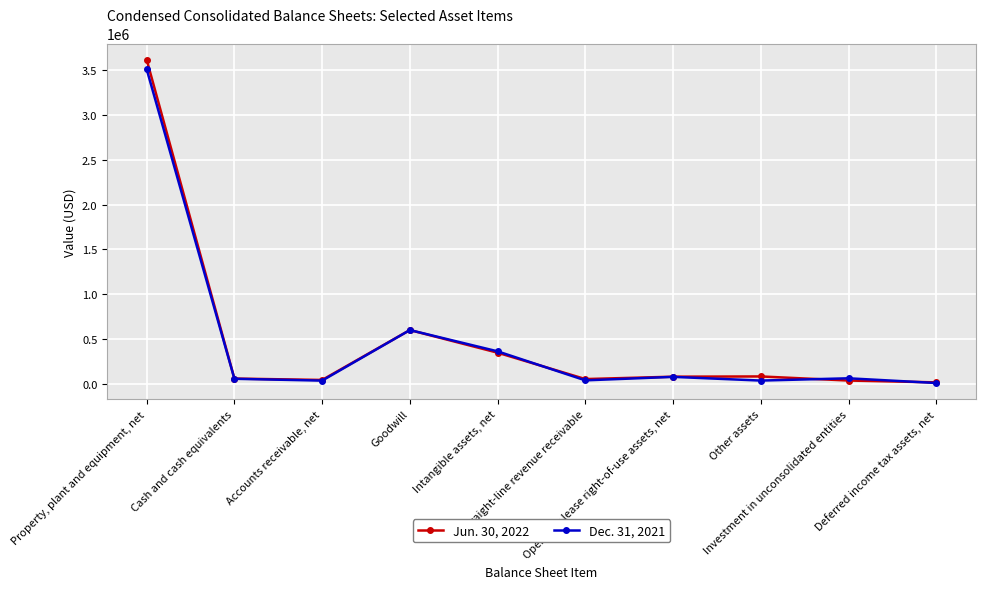

At how many categories does at least one series exceed 136866?

3